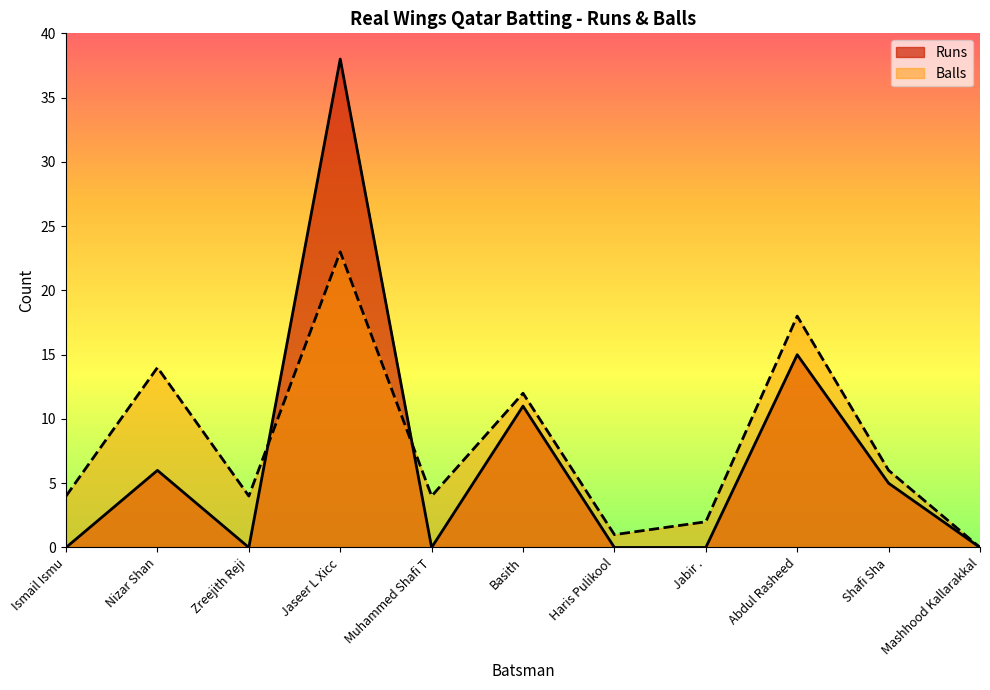

Between Abdul Rasheed and Muhammed Shafi T, which is larger?

Abdul Rasheed